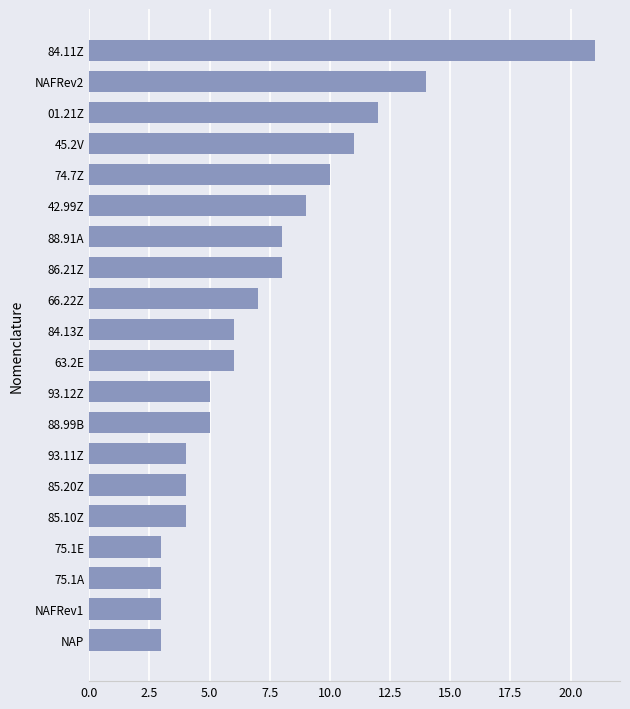

The value at 86.21Z is 8. True or false?

True